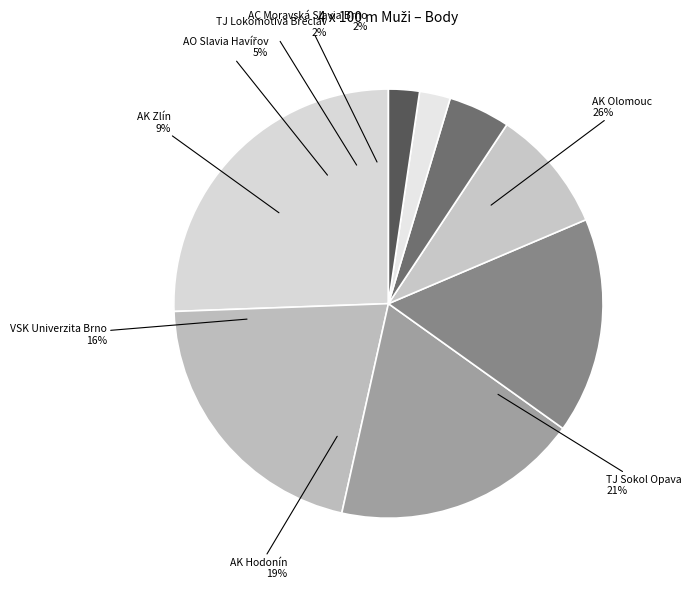

Combined, do VSK Univerzita Brno and AK Zlín account for over 50%?

No